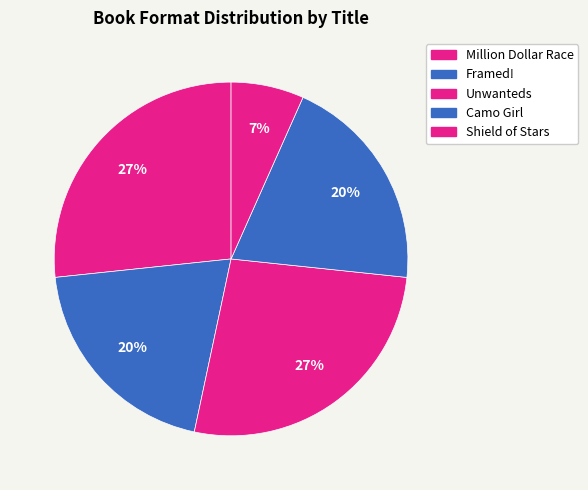

To the nearest percent, what is the difference between the largest and smallest slice percentages?

20%